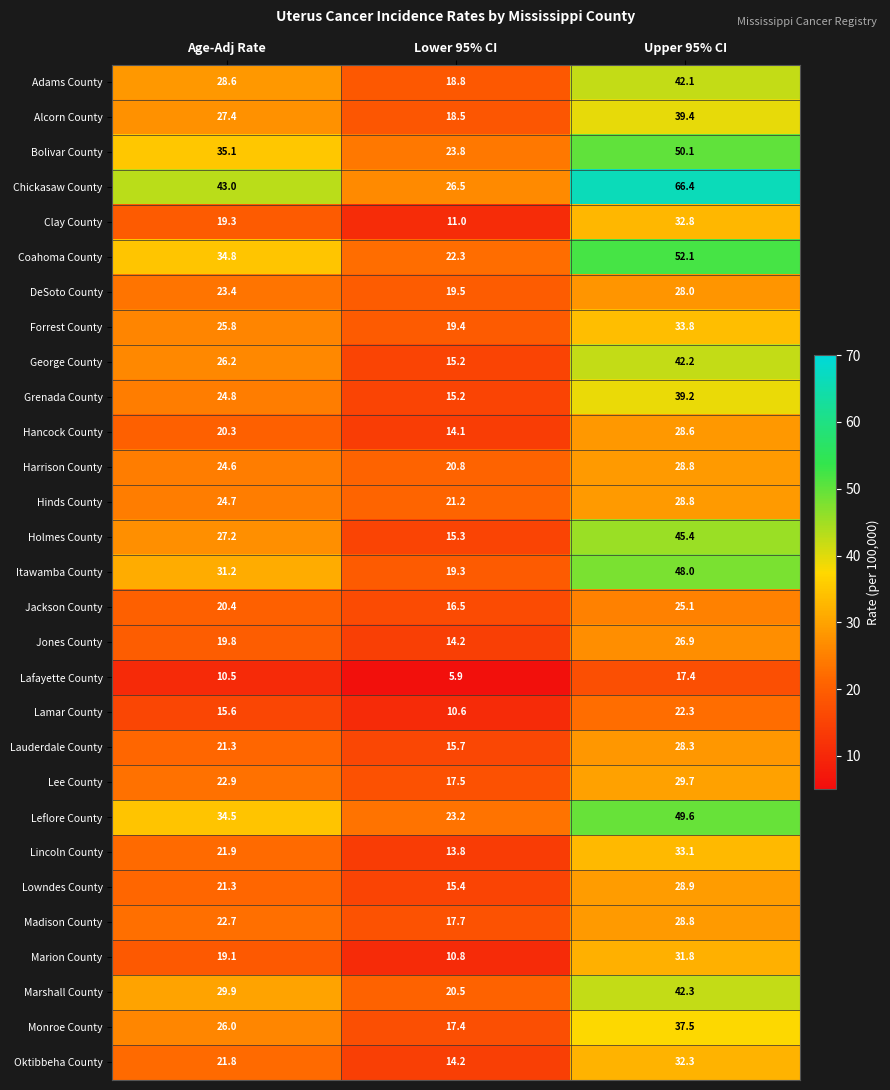

At how many categories does at least one series exceed 11?

3